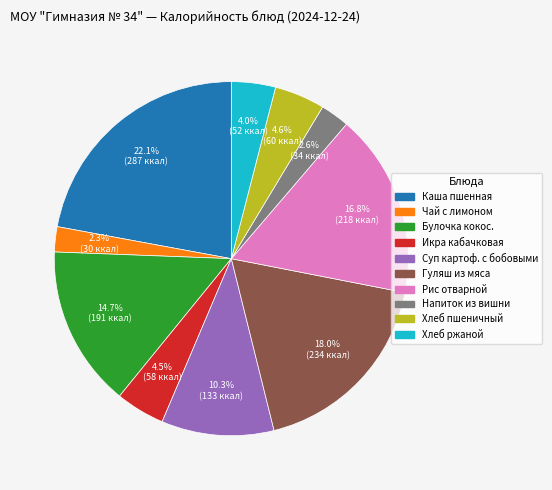

Does any single category account for the majority?

No